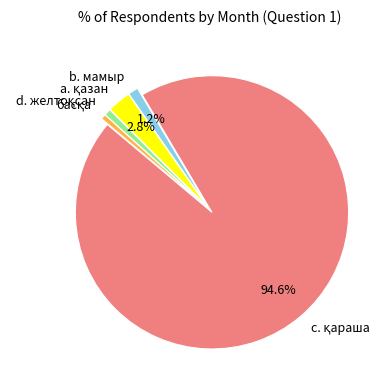

To the nearest percent, what is the difference between the largest and smallest slice percentages?

94%